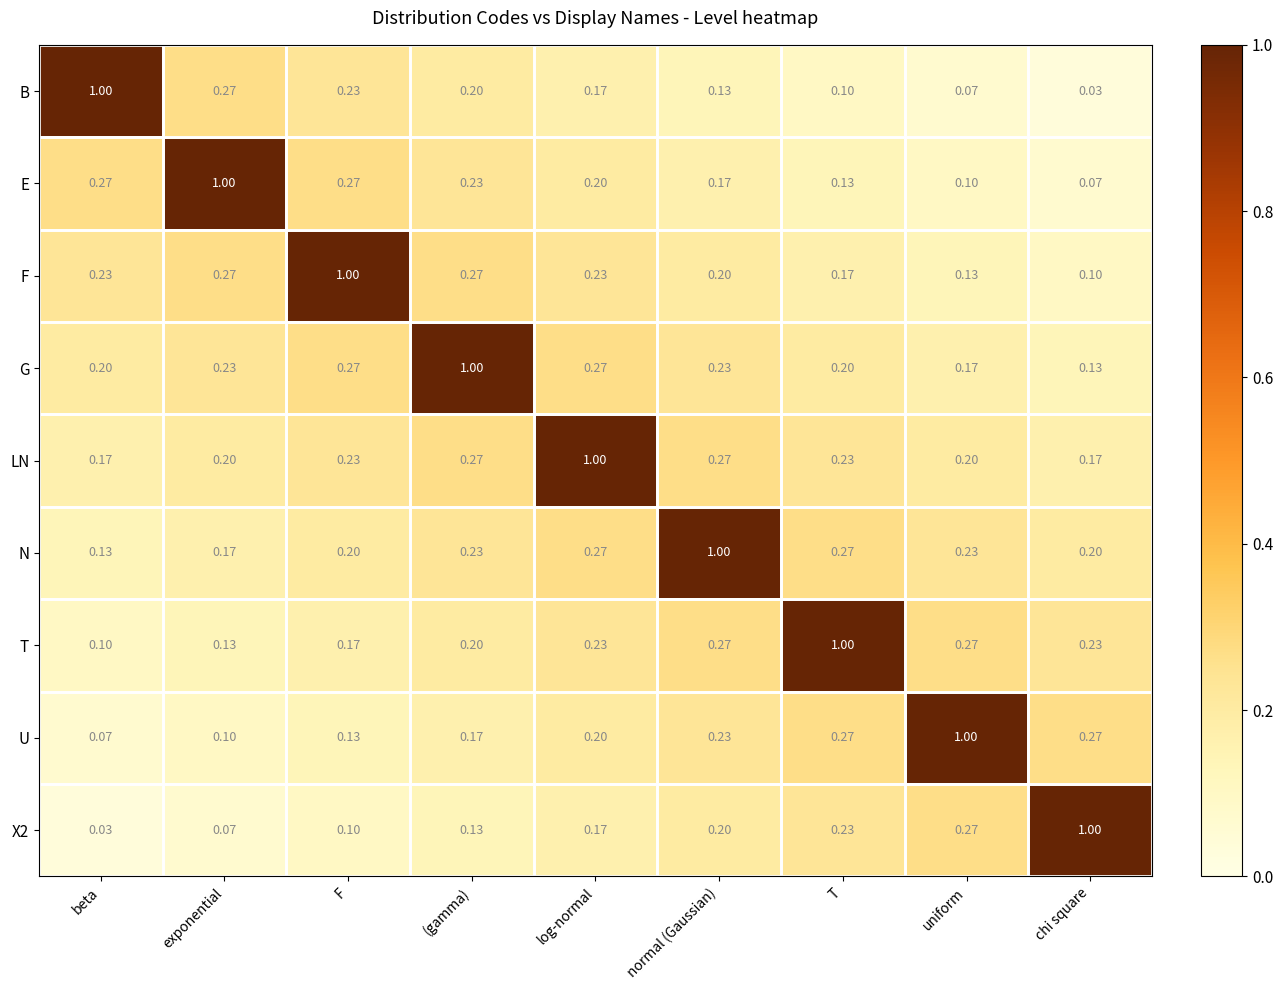

At which label does LN reach its peak?

log-normal